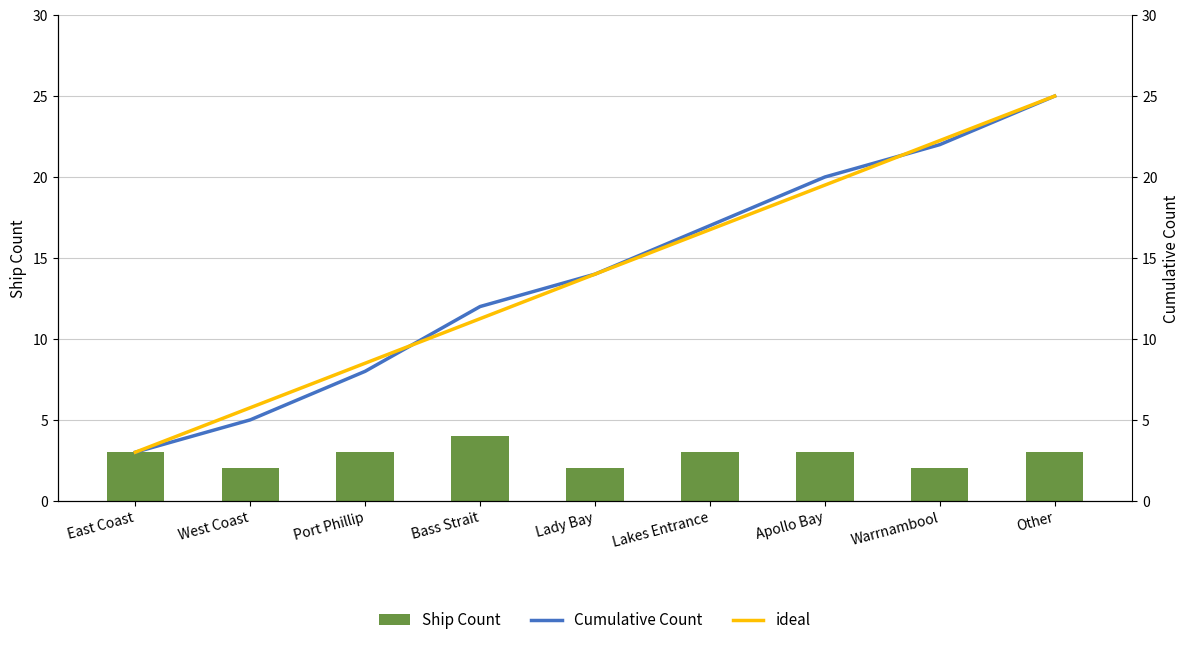

List the series in order of their peak value, lowest first.

Ship Count, Cumulative Count, ideal